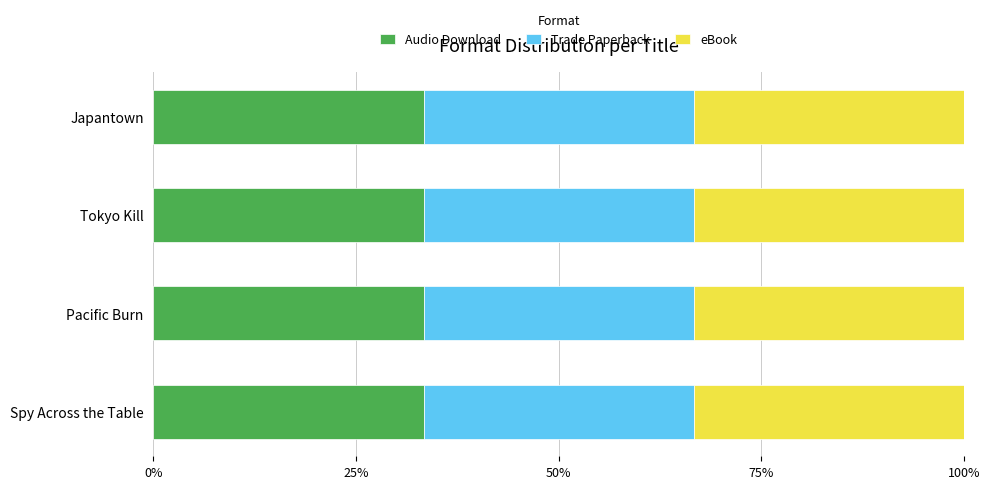

How many values in the Audio Download series exceed 476669113?

1